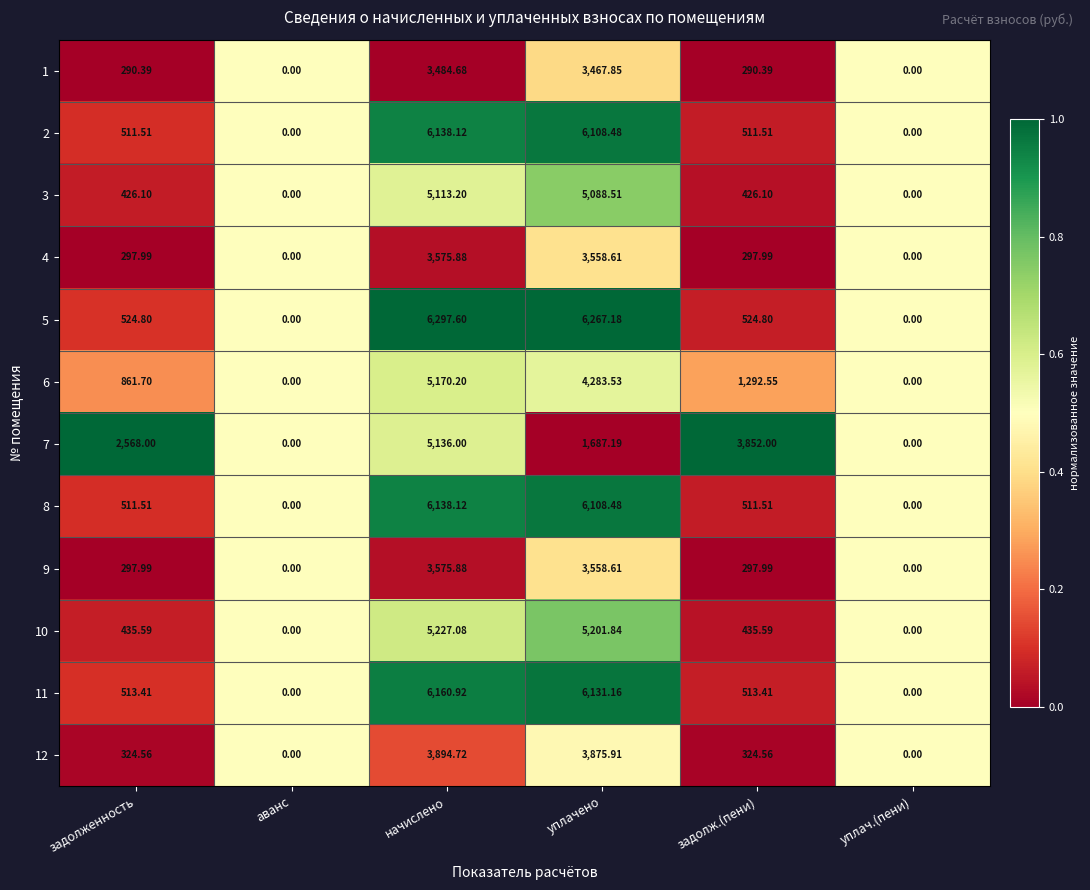

At which category does the chart reach its peak across all series?

начислено